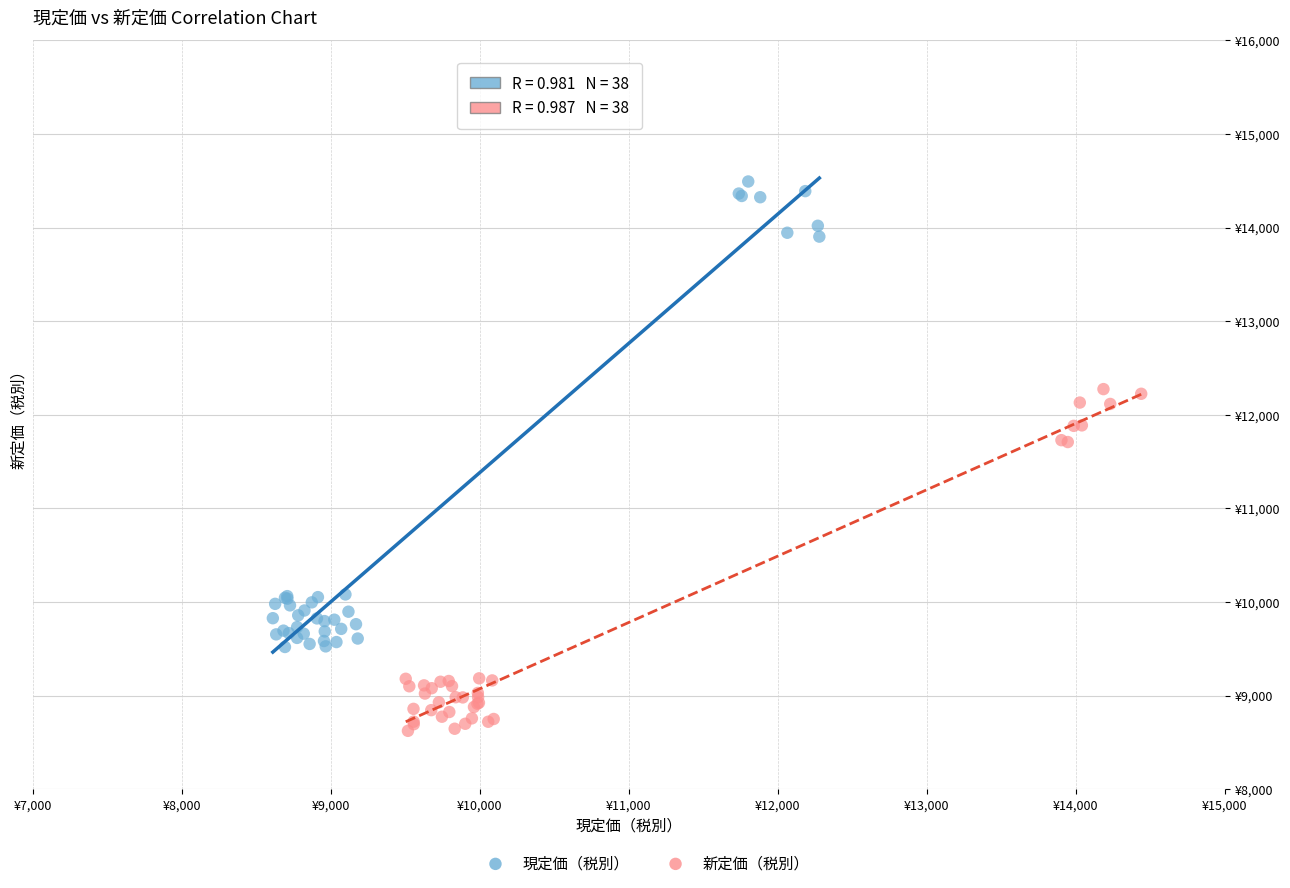

Which series reaches the maximum Y coordinate?

現定価（税別）